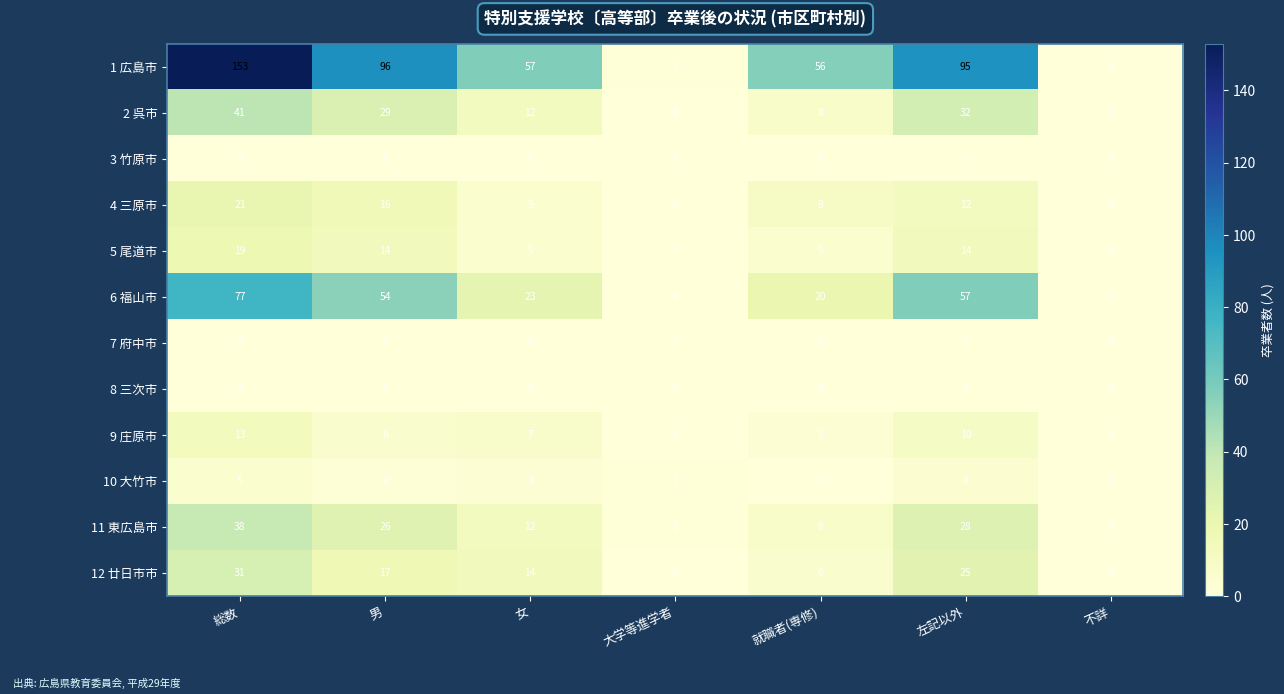

Which series has the largest total across all categories?

1 広島市